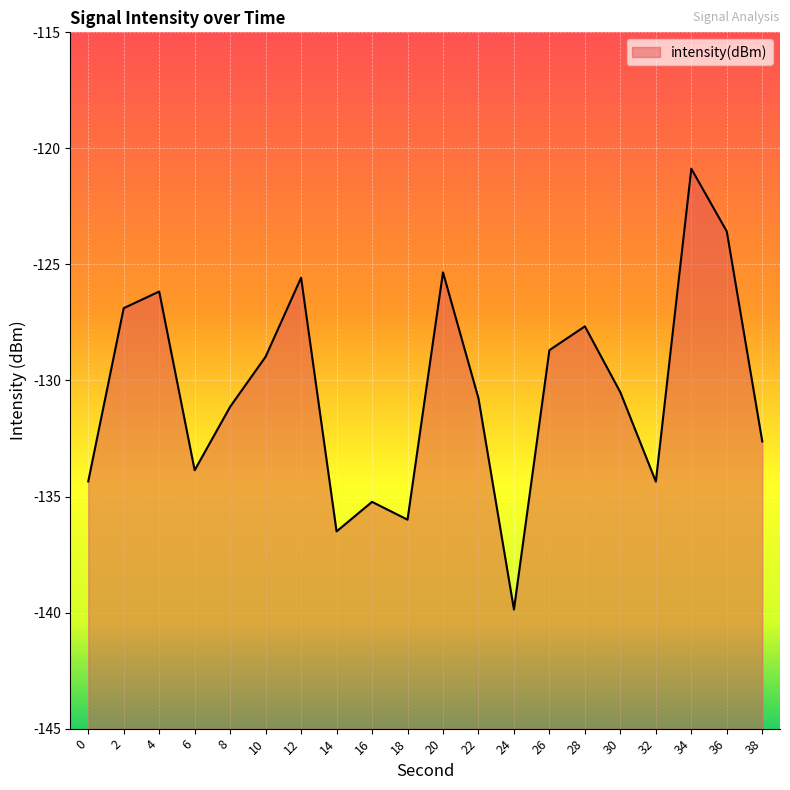

Between 18 and 26, which is larger?

26